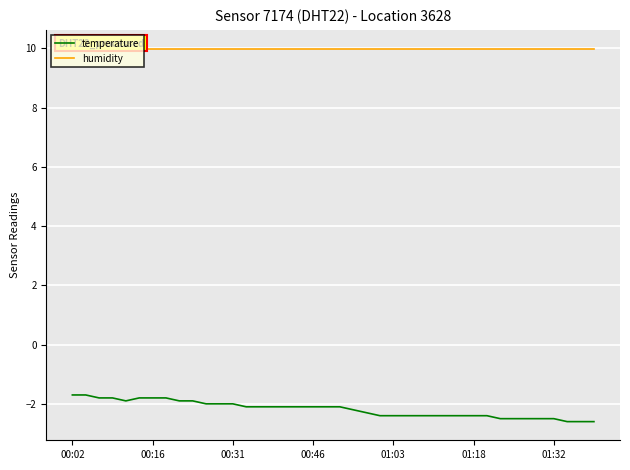

What is the sum of all humidity values?

399.6